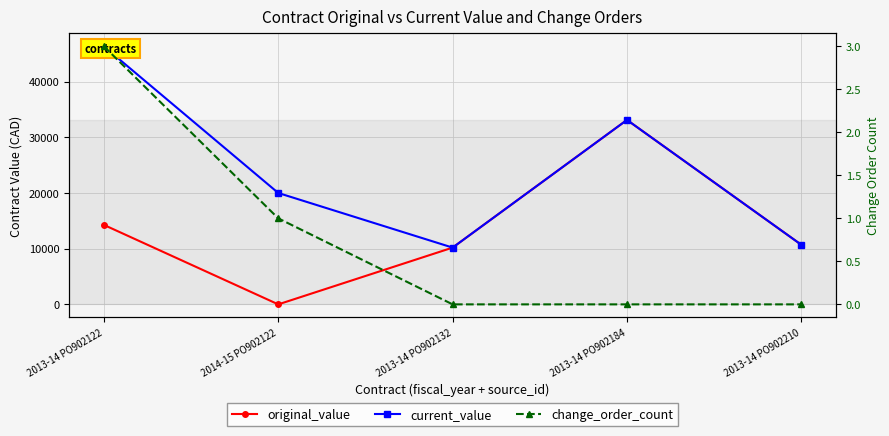

Which series changed the most between 2014-15 PO902122 and 2013-14 PO902132?

original_value